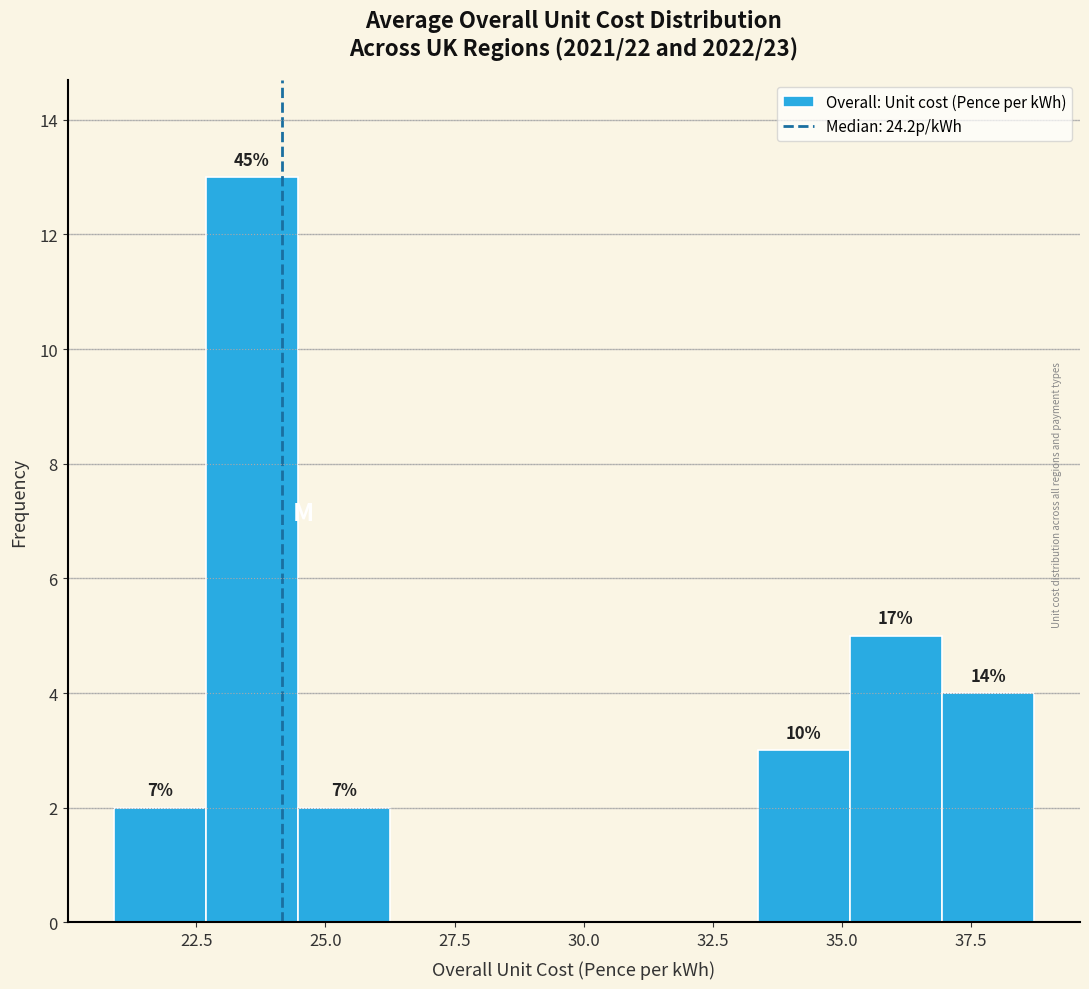

Around what value on the x-axis is the tallest bar? Give the approximate position of its centre, as read against the axis.

23.5